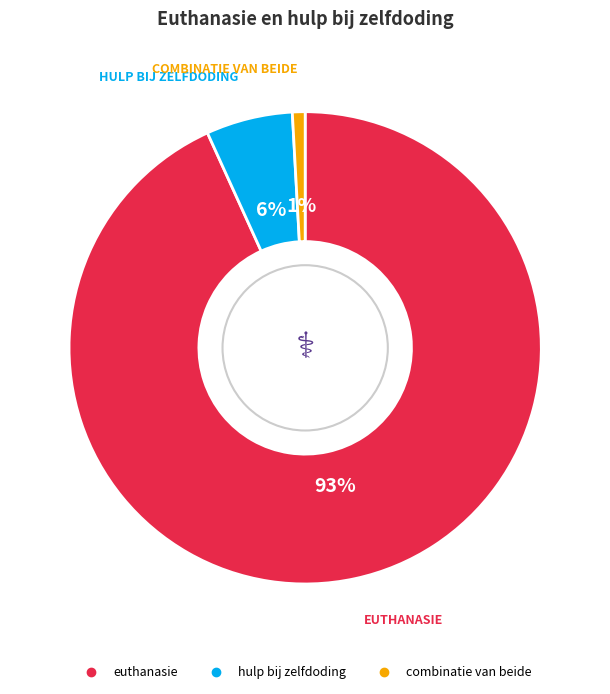

Is the sum of hulp bij zelfdoding and euthanasie greater than half?

Yes